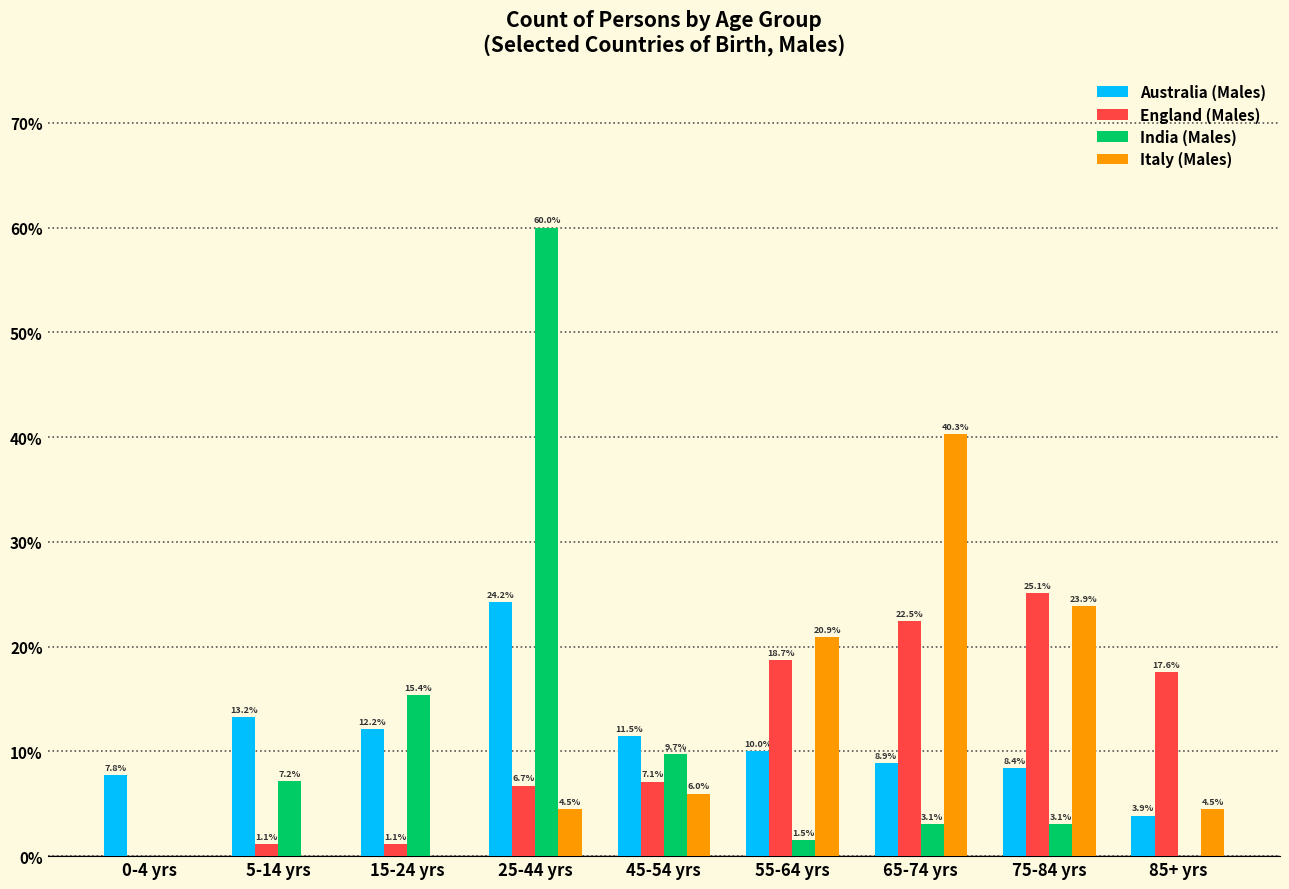

Reading left to right, transcribe all the data shown in this chart.

Australia (Males): 0-4 yrs=7.8	5-14 yrs=13.2	15-24 yrs=12.2	25-44 yrs=24.2	45-54 yrs=11.5	55-64 yrs=10.0	65-74 yrs=8.9	75-84 yrs=8.4	85+ yrs=3.9
England (Males): 0-4 yrs=0.0	5-14 yrs=1.1	15-24 yrs=1.1	25-44 yrs=6.7	45-54 yrs=7.1	55-64 yrs=18.7	65-74 yrs=22.5	75-84 yrs=25.1	85+ yrs=17.6
India (Males): 0-4 yrs=0.0	5-14 yrs=7.2	15-24 yrs=15.4	25-44 yrs=60.0	45-54 yrs=9.7	55-64 yrs=1.5	65-74 yrs=3.1	75-84 yrs=3.1	85+ yrs=0.0
Italy (Males): 0-4 yrs=0.0	5-14 yrs=0.0	15-24 yrs=0.0	25-44 yrs=4.5	45-54 yrs=6.0	55-64 yrs=20.9	65-74 yrs=40.3	75-84 yrs=23.9	85+ yrs=4.5